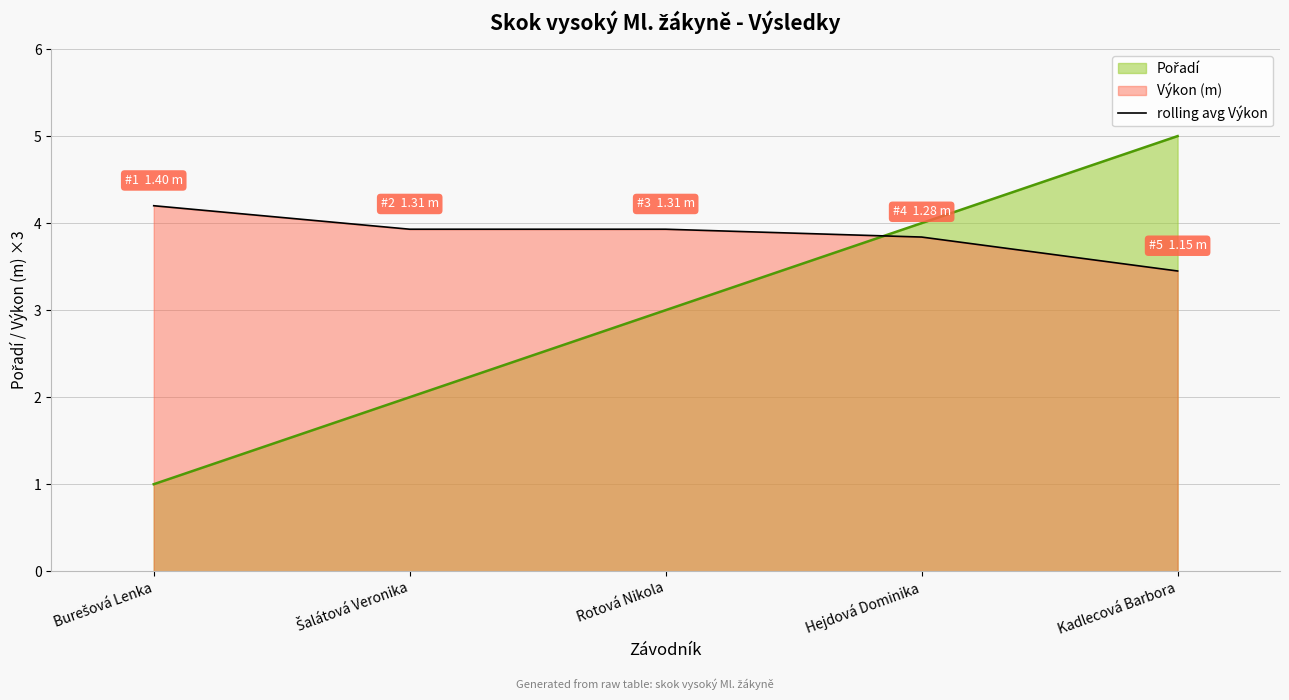

The chart shows a value of 1.6 at Rotová Nikola. True or false?

False